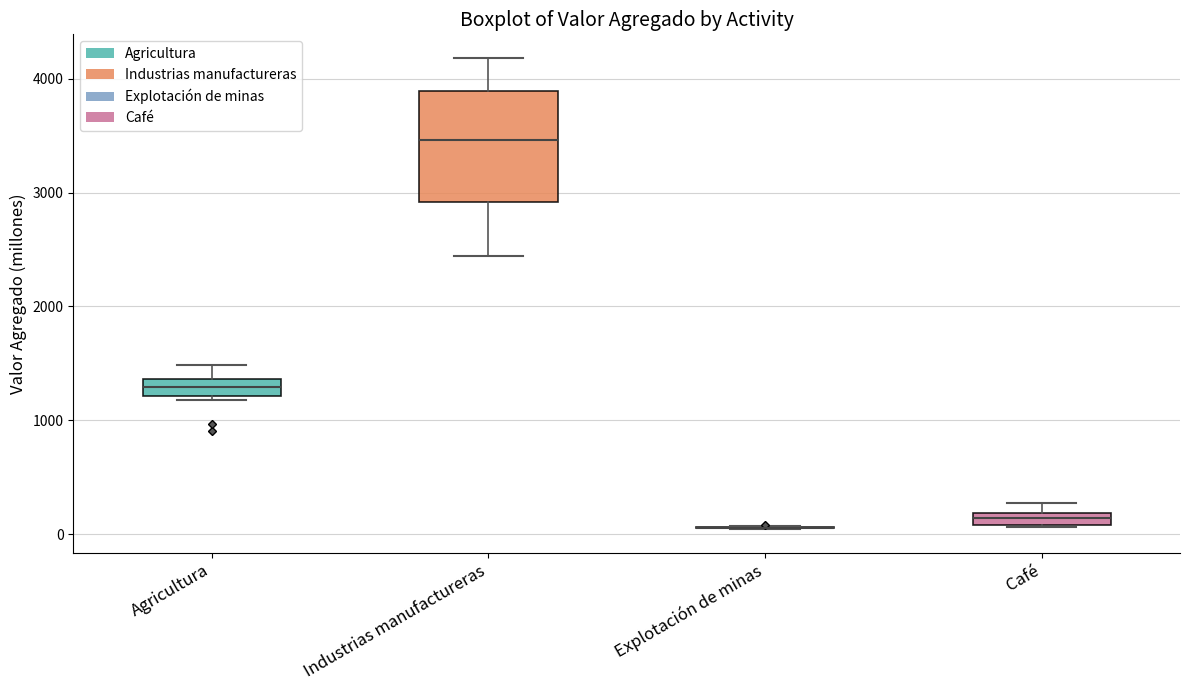

Comparing the boxes themselves (not the whiskers), which one is the tallest?

Industrias manufactureras